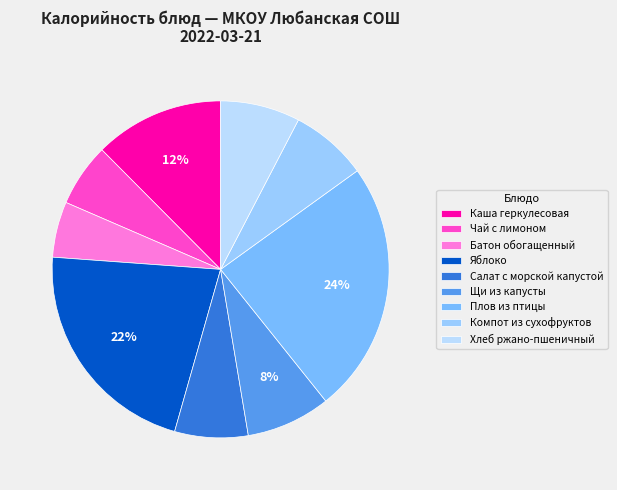

Rank the categories by value from lowest to highest.

Батон обогащенный, Чай с лимоном, Салат с морской капустой, Компот из сухофруктов, Хлеб ржано-пшеничный, Щи из капусты, Каша геркулесовая, Яблоко, Плов из птицы